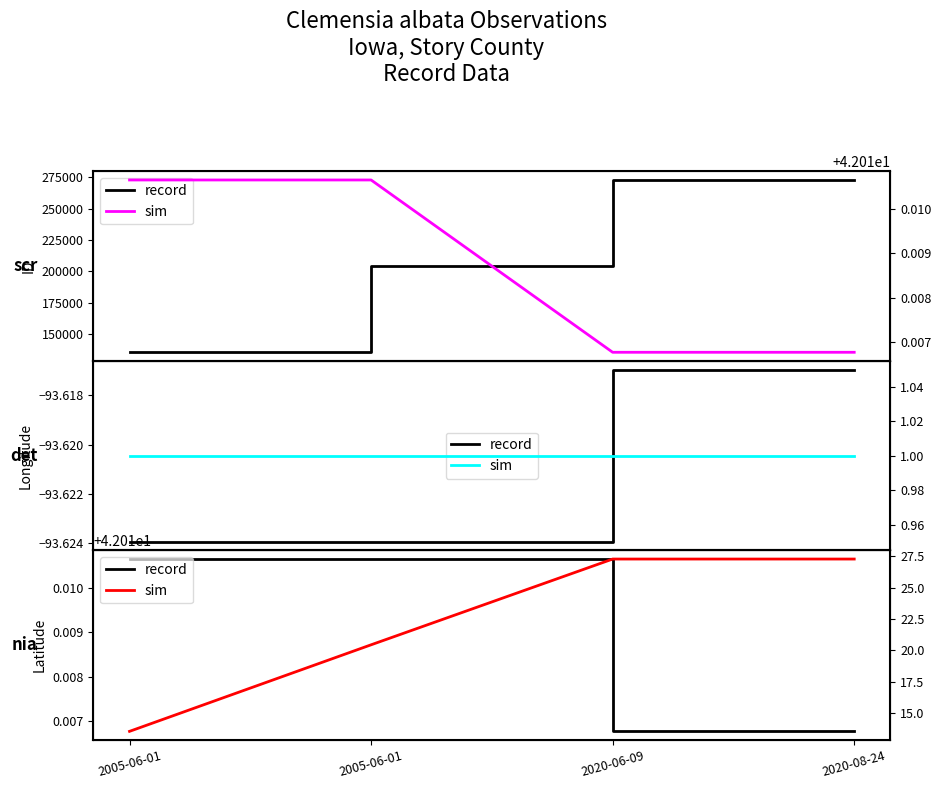

Rank the series at 2005-06-01 from highest to lowest value.

record, sim